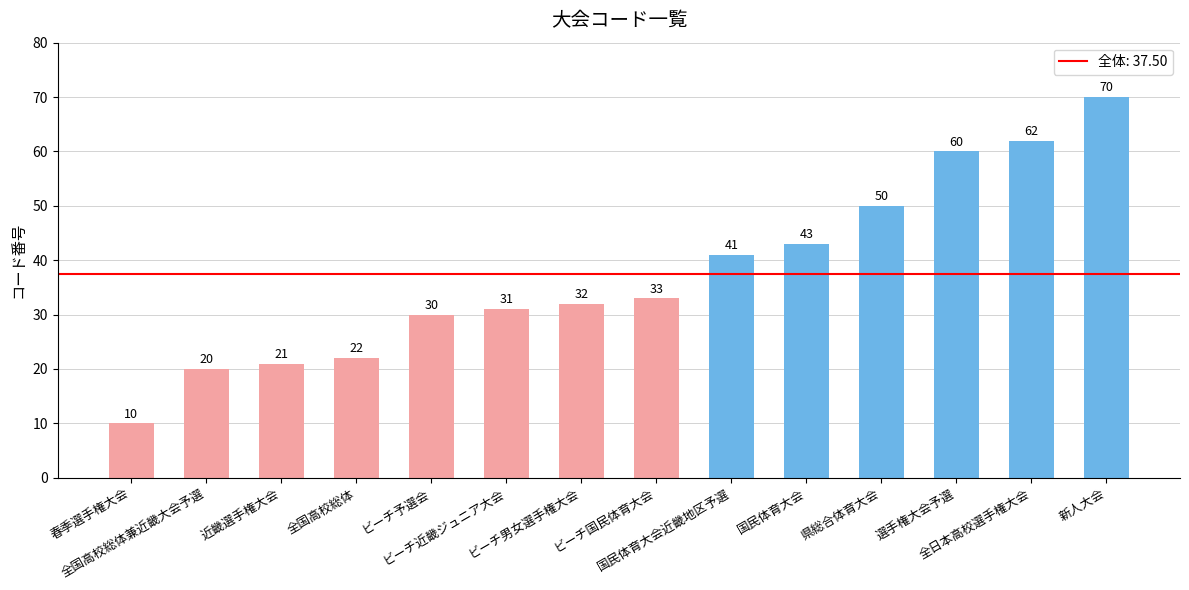

Rank the categories by value from highest to lowest.

新人大会, 全日本高校選手権大会, 選手権大会予選, 県総合体育大会, 国民体育大会, 国民体育大会近畿地区予選, ビーチ国民体育大会, ビーチ男女選手権大会, ビーチ近畿ジュニア大会, ビーチ予選会, 全国高校総体, 近畿選手権大会, 全国高校総体兼近畿大会予選, 春季選手権大会